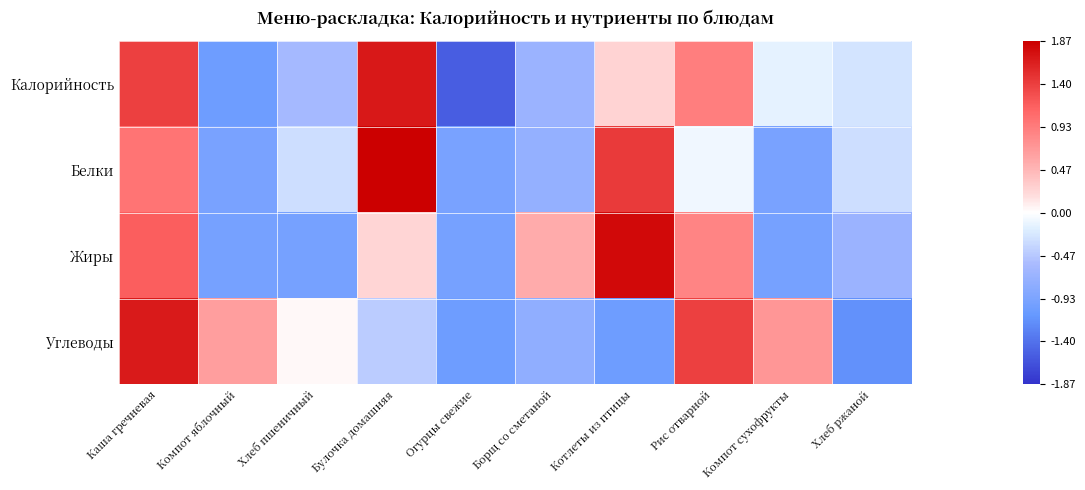

Which has a higher value, Компот сухофрукты or Борщ со сметаной?

Компот сухофрукты